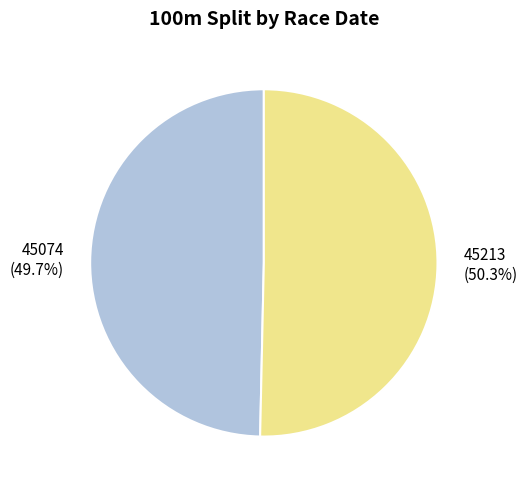

Which category has the smallest portion of the pie?

45074